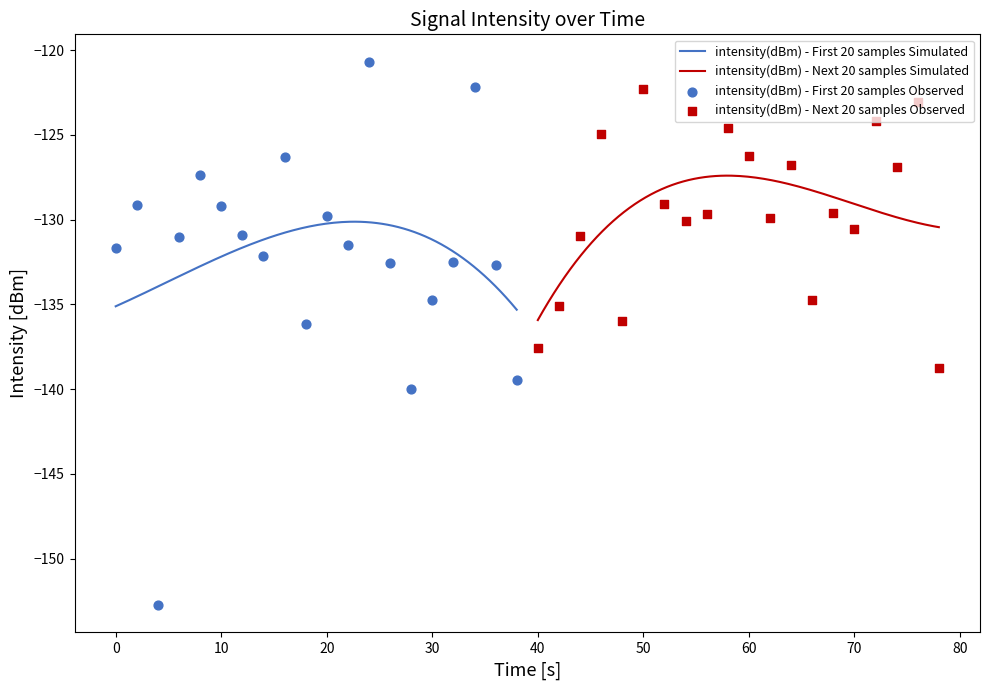

At how many categories does at least one series exceed -123?

3